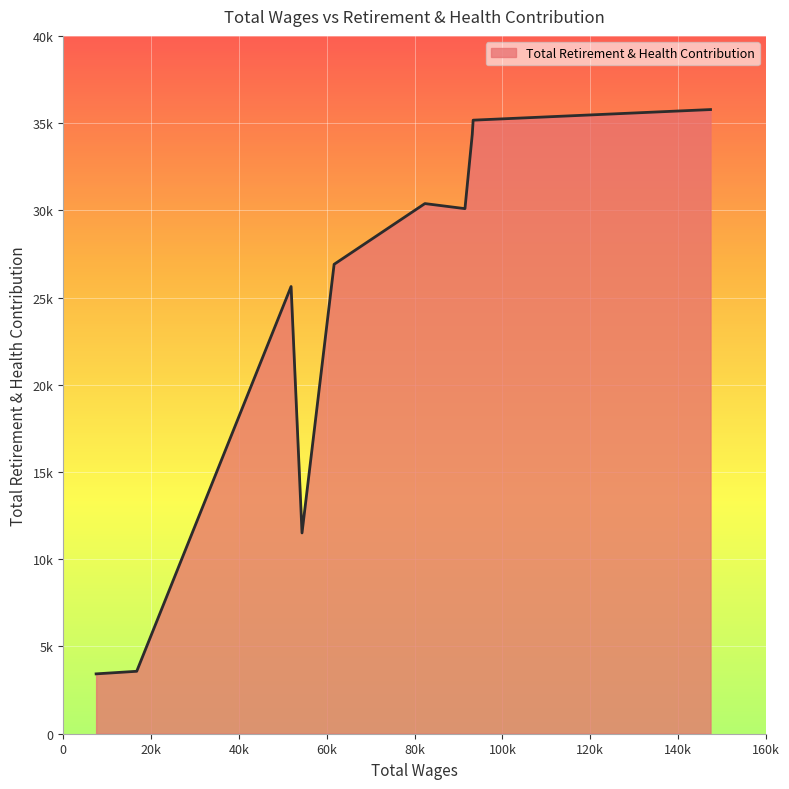

Does the chart have visible grid lines?

Yes